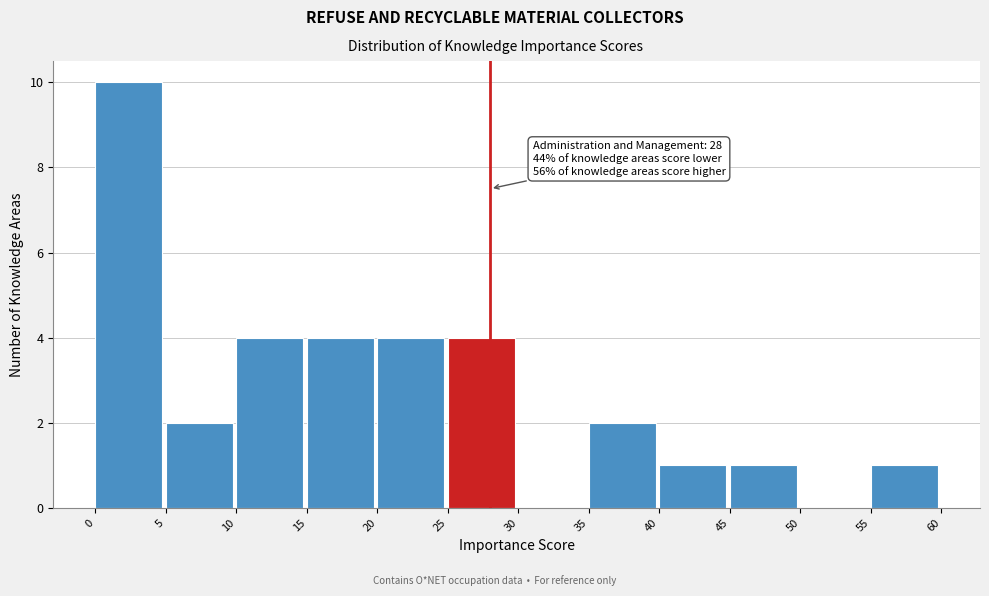

Over which range of the x-axis is the bar tallest?

0 to 5